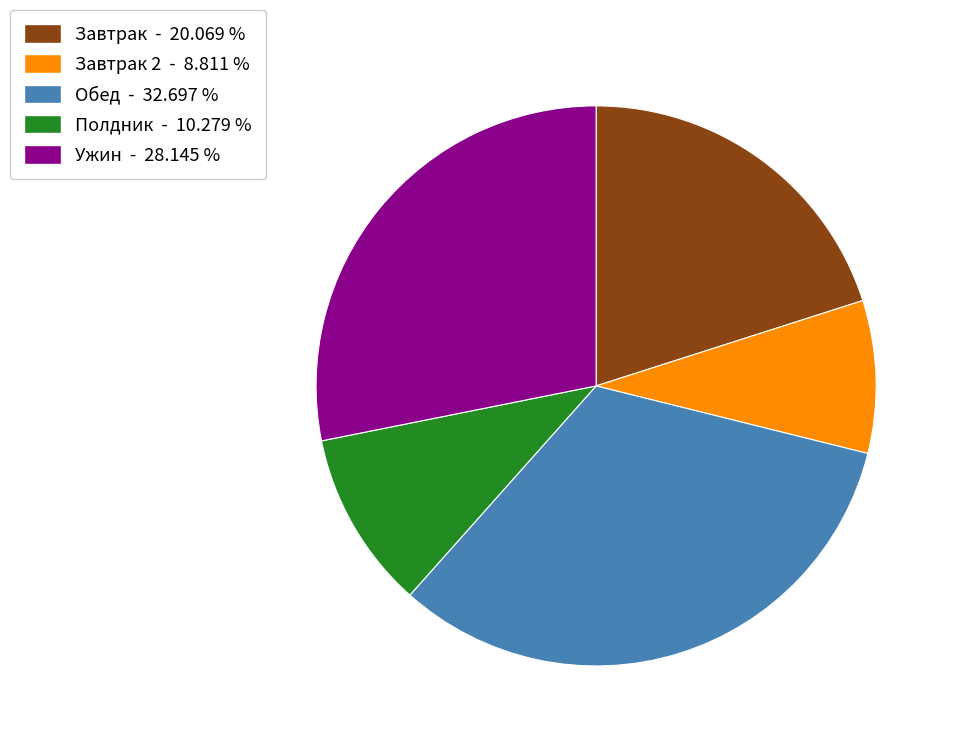

How many segments does this pie chart have?

5